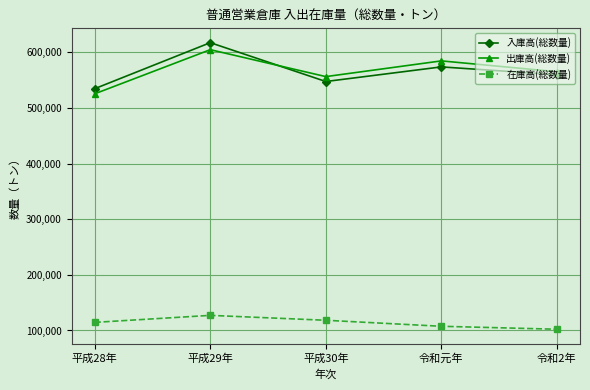

What is the maximum value for 入庫高(総数量)?

617213